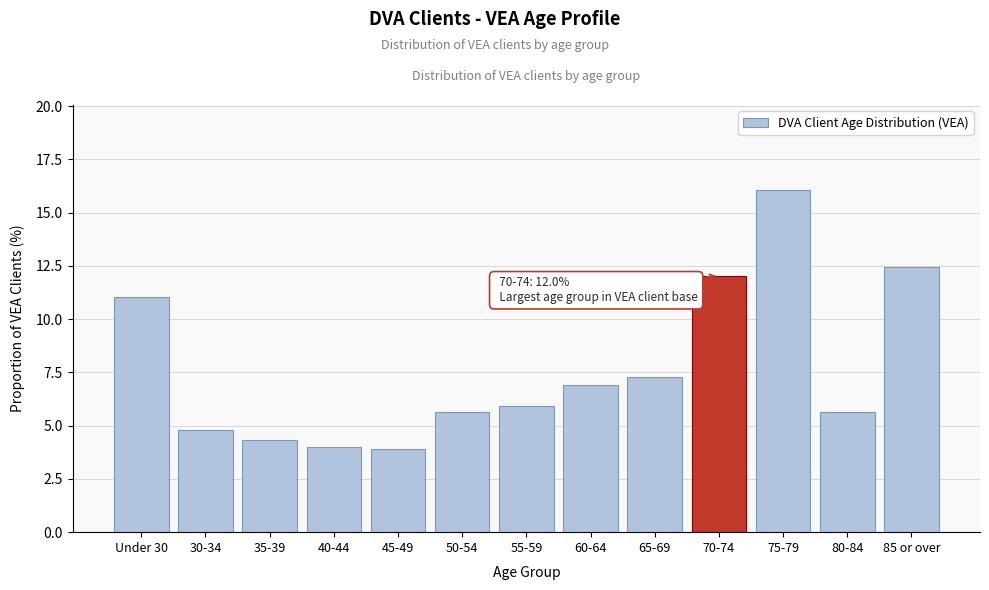

What is the difference between the maximum and minimum values?

12.1